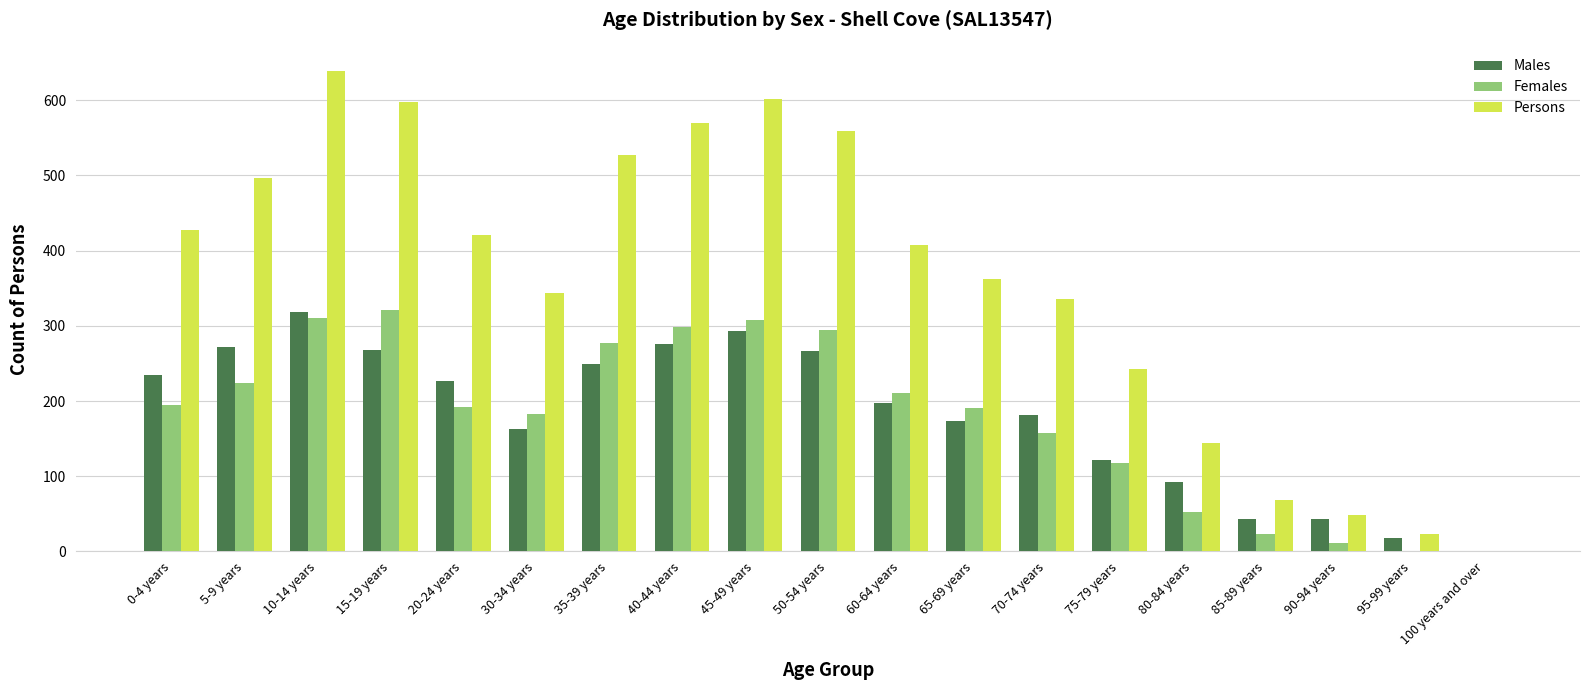

Is the value of Females at 40-44 years greater than the value of Males at 20-24 years?

Yes